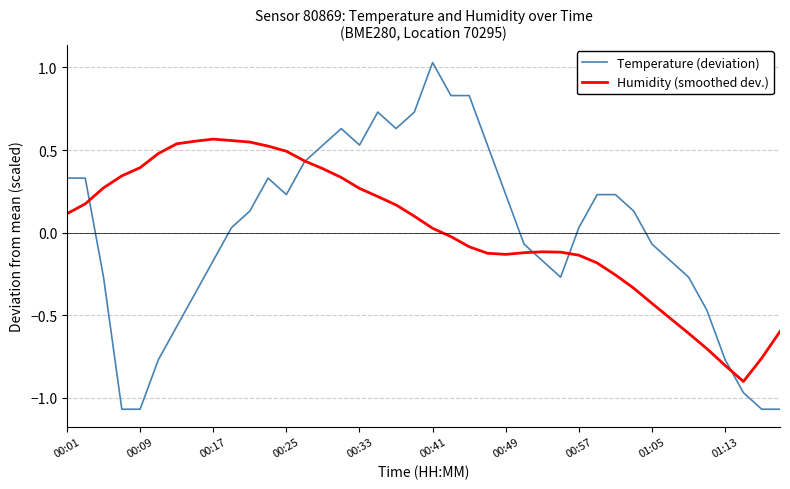

How many categories are shown in the chart?

40